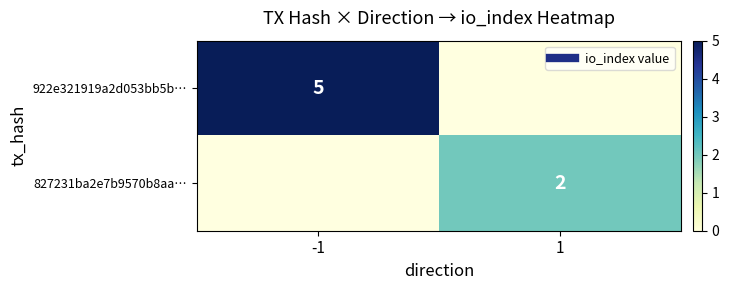

The value of 827231ba2e7b9570b8aa… at 1 is 2.0. True or false?

True